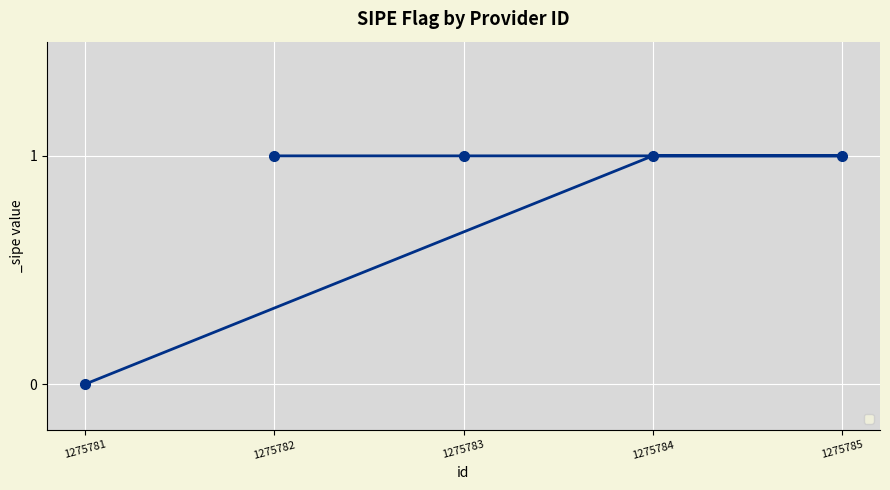

At which category does the chart reach its minimum across all series?

1275781